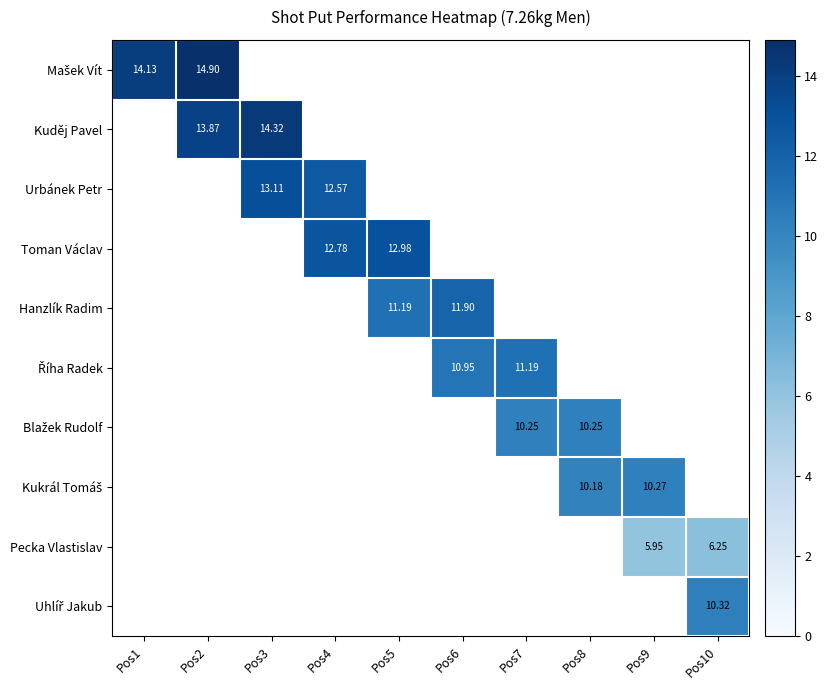

List the series in order of their peak value, lowest first.

Pecka Vlastislav, Blažek Rudolf, Kukrál Tomáš, Uhlíř Jakub, Říha Radek, Hanzlík Radim, Toman Václav, Urbánek Petr, Kuděj Pavel, Mašek Vít